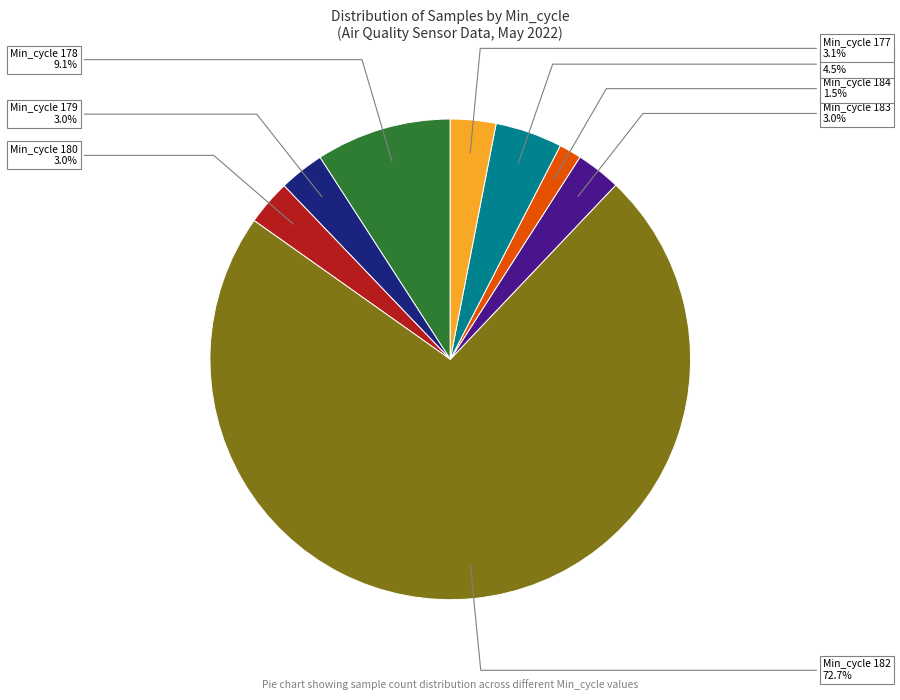

How many slices are in this pie chart?

8